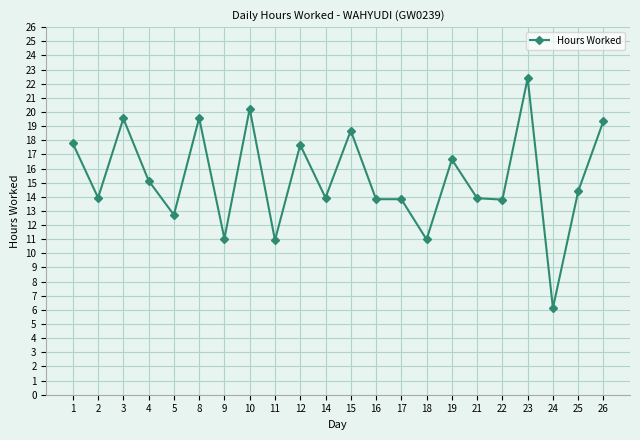

What is the change in value from 5 to 10?

+7.5